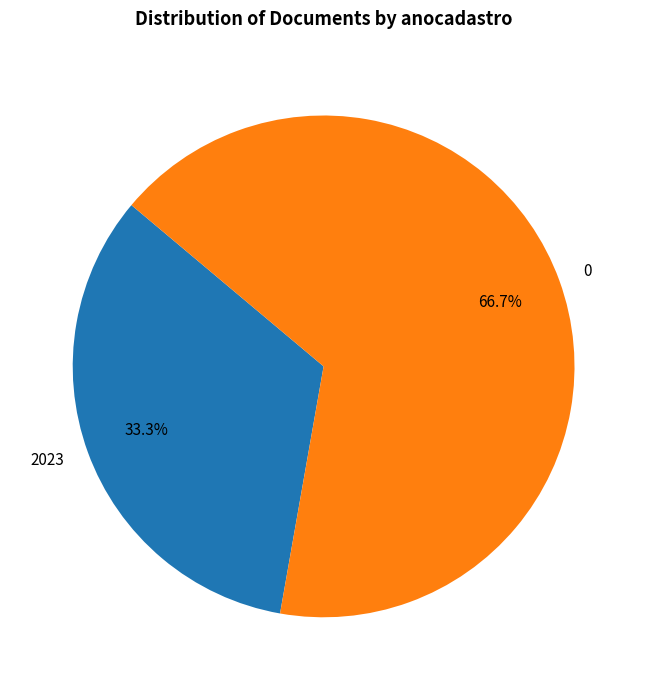

Combined, what portion of the pie is 0 and 2023?

100.0%